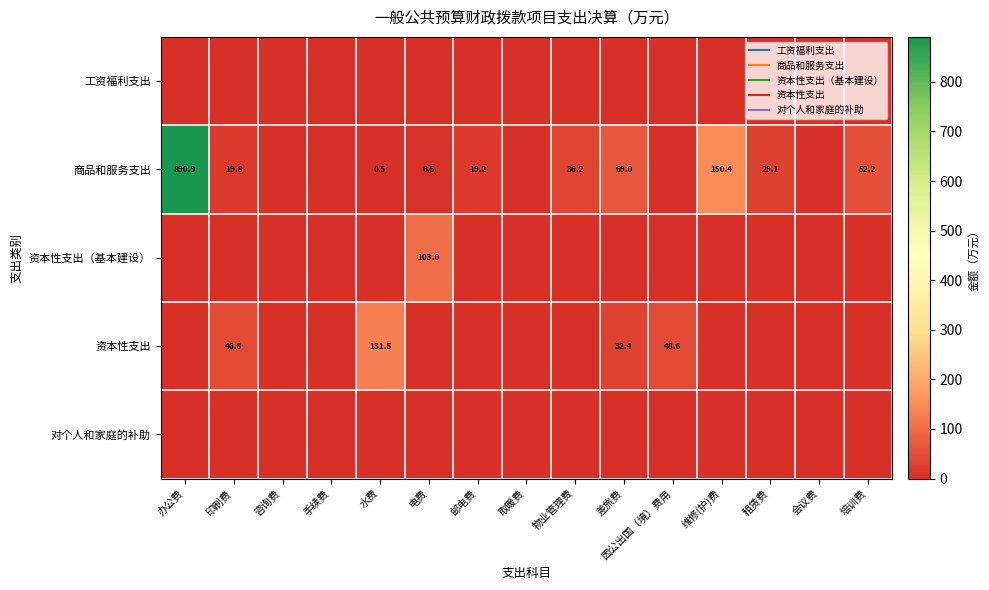

The 资本性支出 series shows 0.0 at 咨询费. True or false?

True